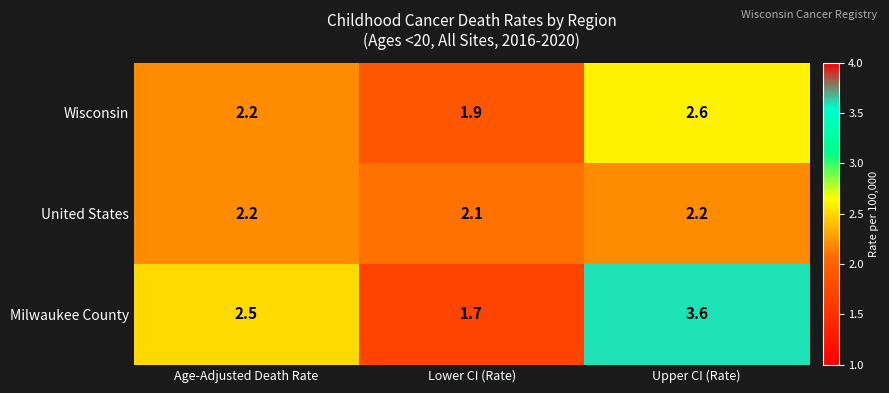

What is the greatest value displayed?

3.6